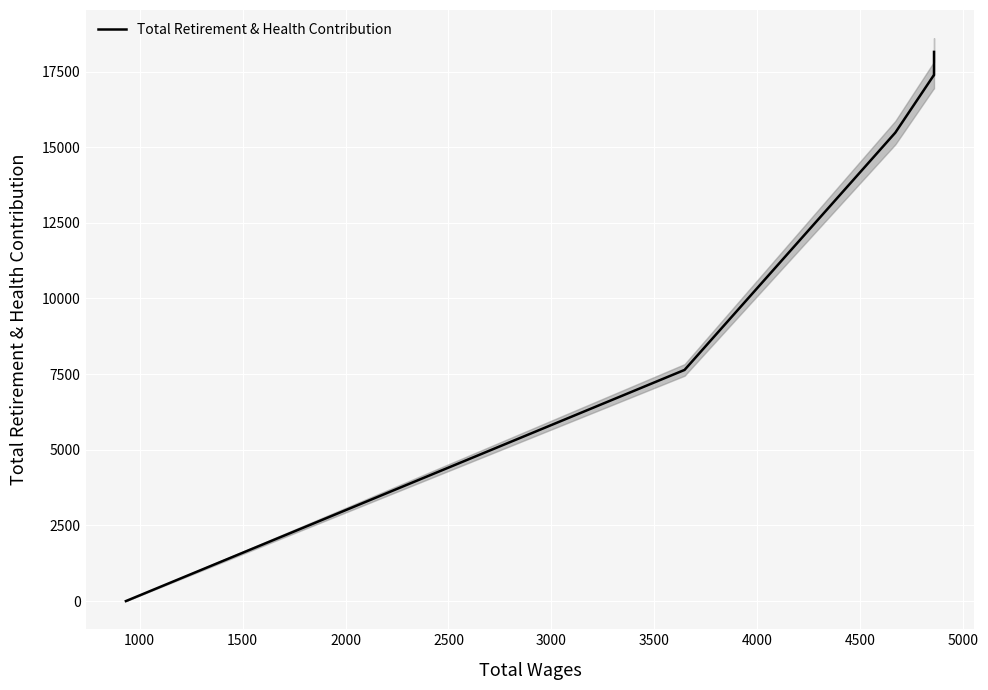

True or false: the data shows 10931 at 3000.

False